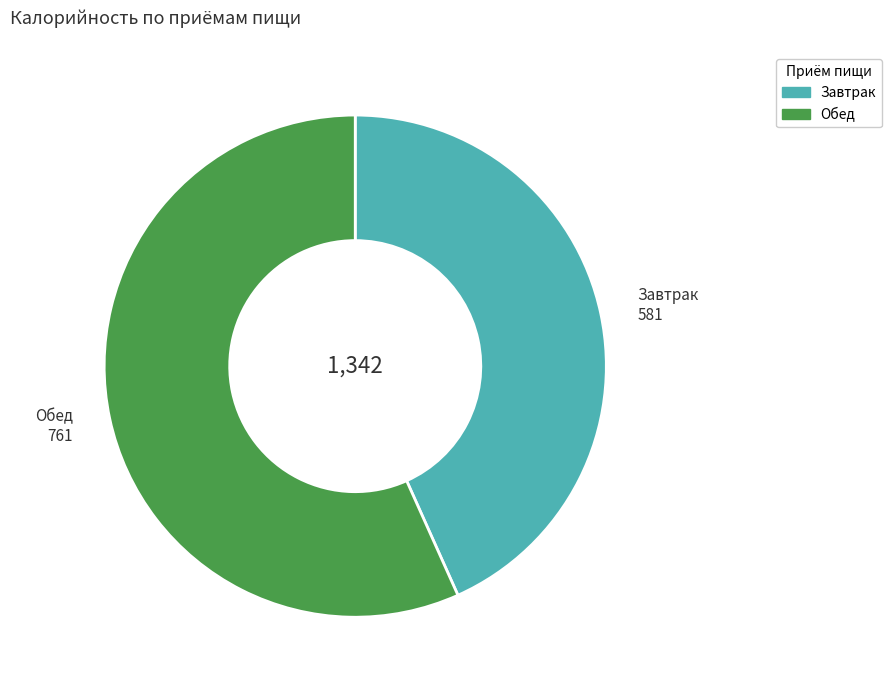

True or false: Завтрак accounts for 43% of the total.

True